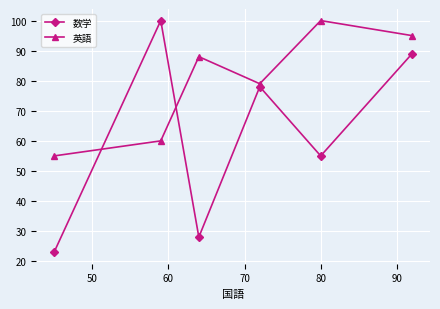

Which series has the largest total across all categories?

英語